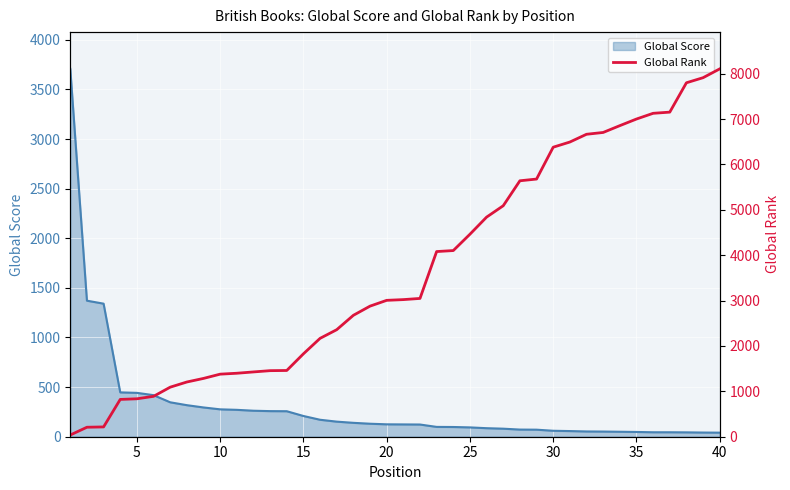

What is the sum of all values?

146807